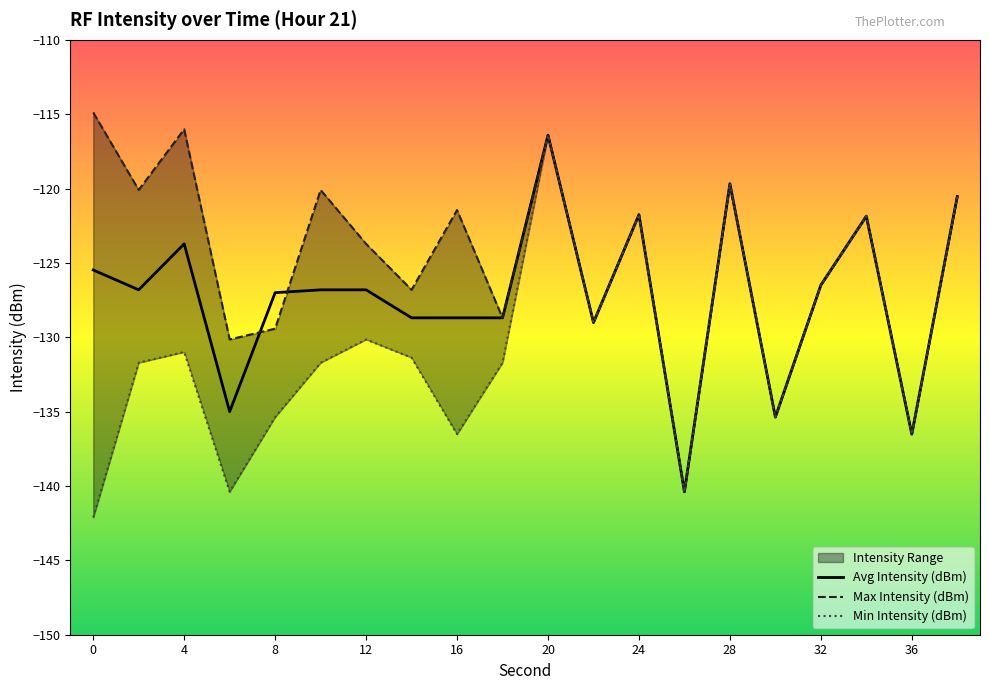

In Min Intensity (dBm), how many points are higher than both neighbors (excluding endpoints)?

6